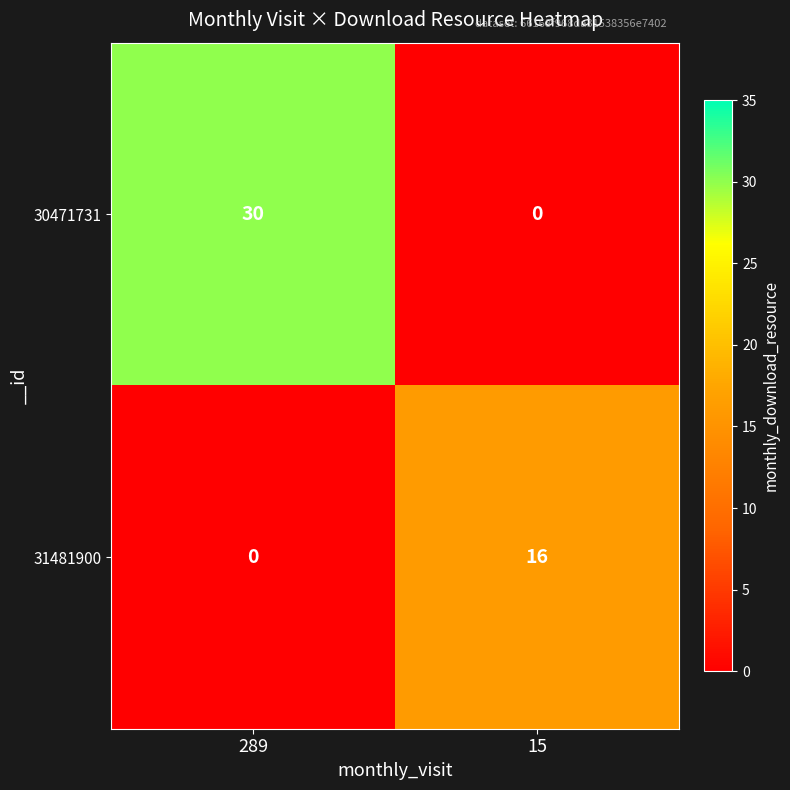

How many categories are shown in the chart?

2